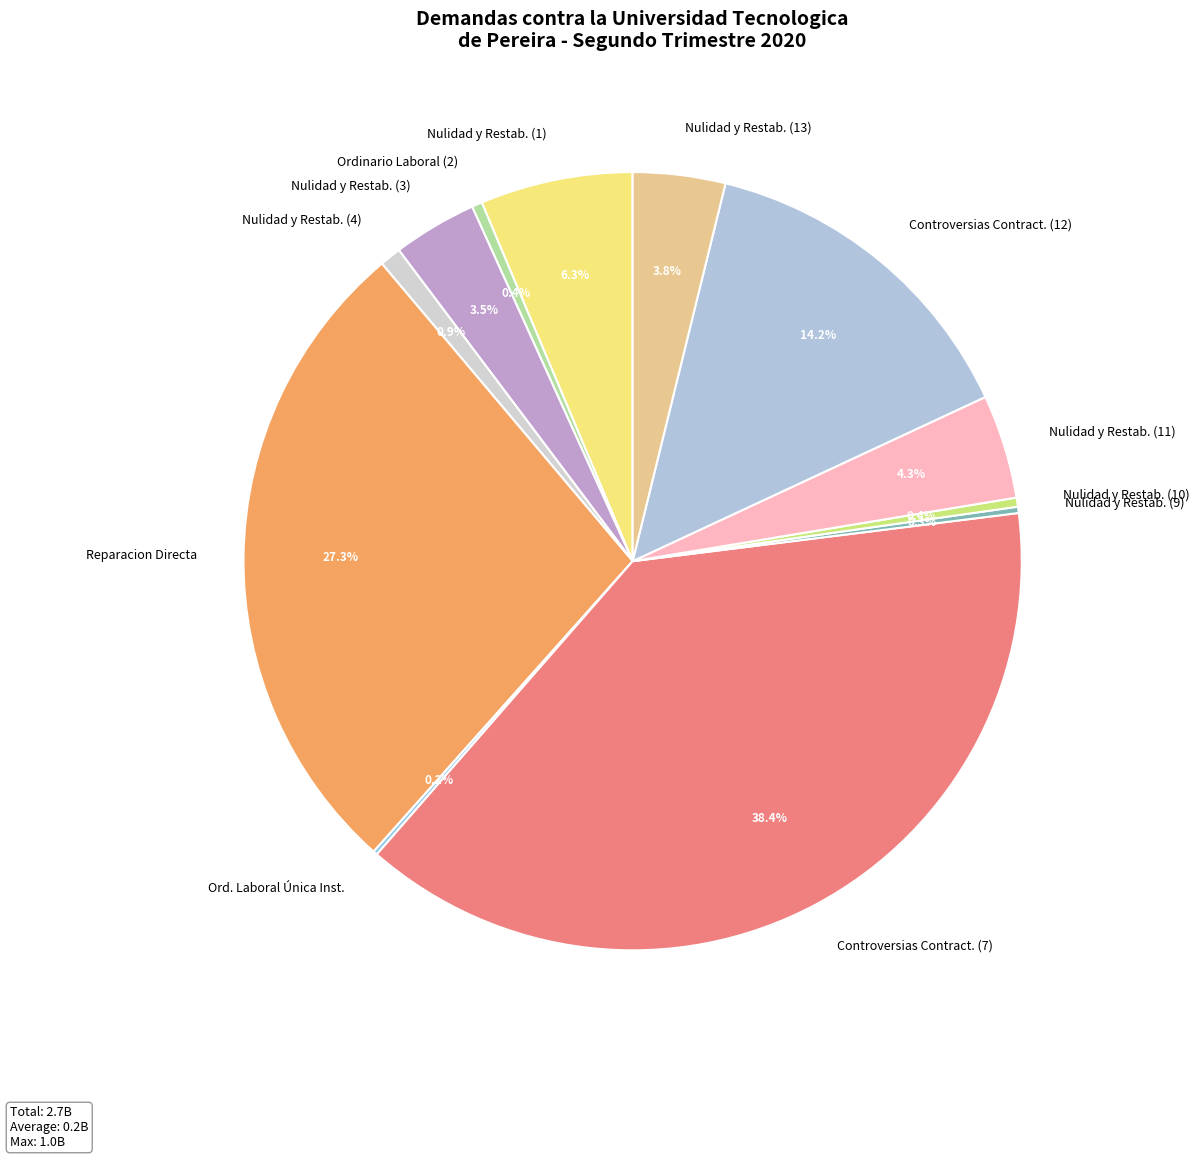

Which slice is the largest?

Controversias Contract. (7)